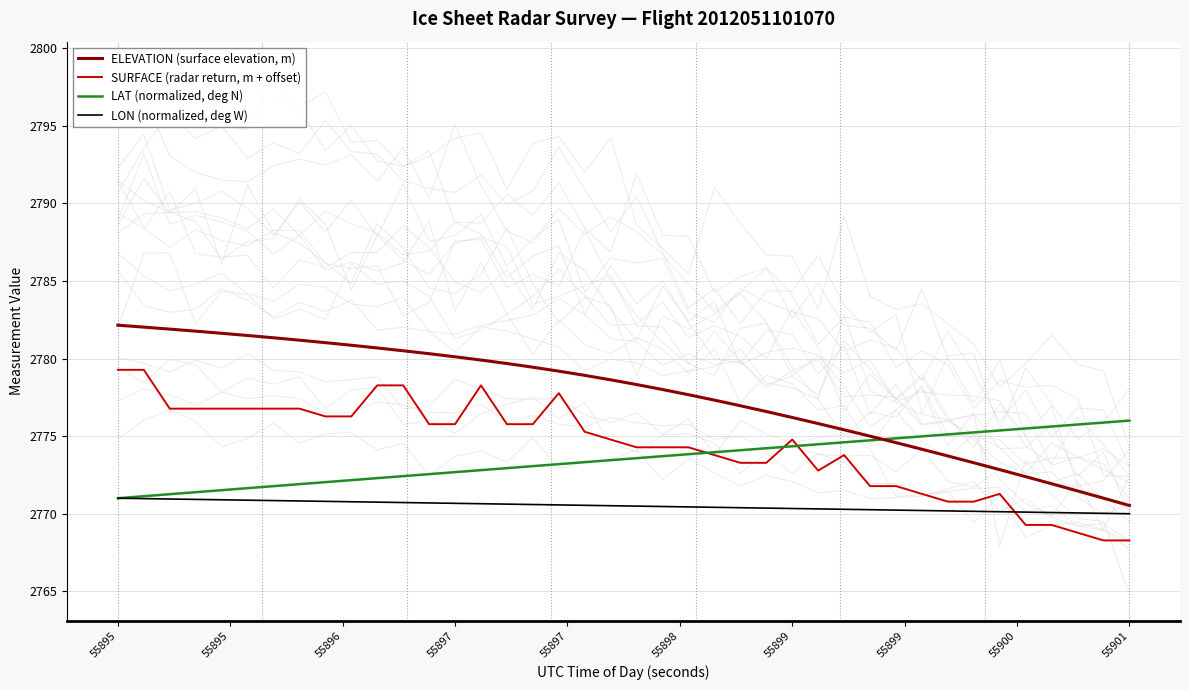

The SURFACE (radar return, m + offset) series shows 3634.6 at 55901. True or false?

False